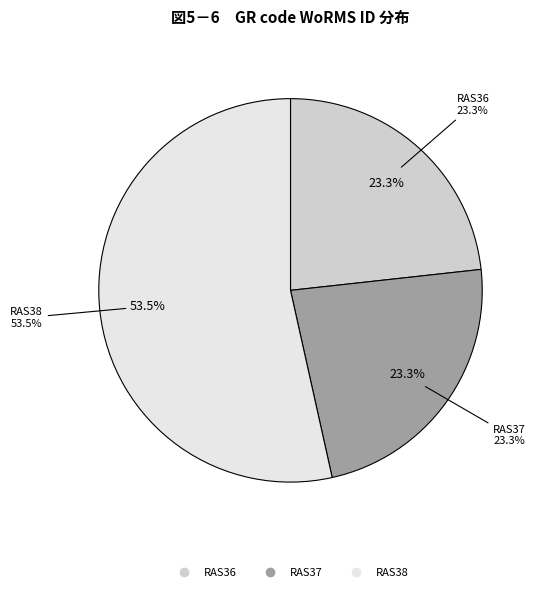

What percentage is the RAS38 slice, to the nearest percent?

53%